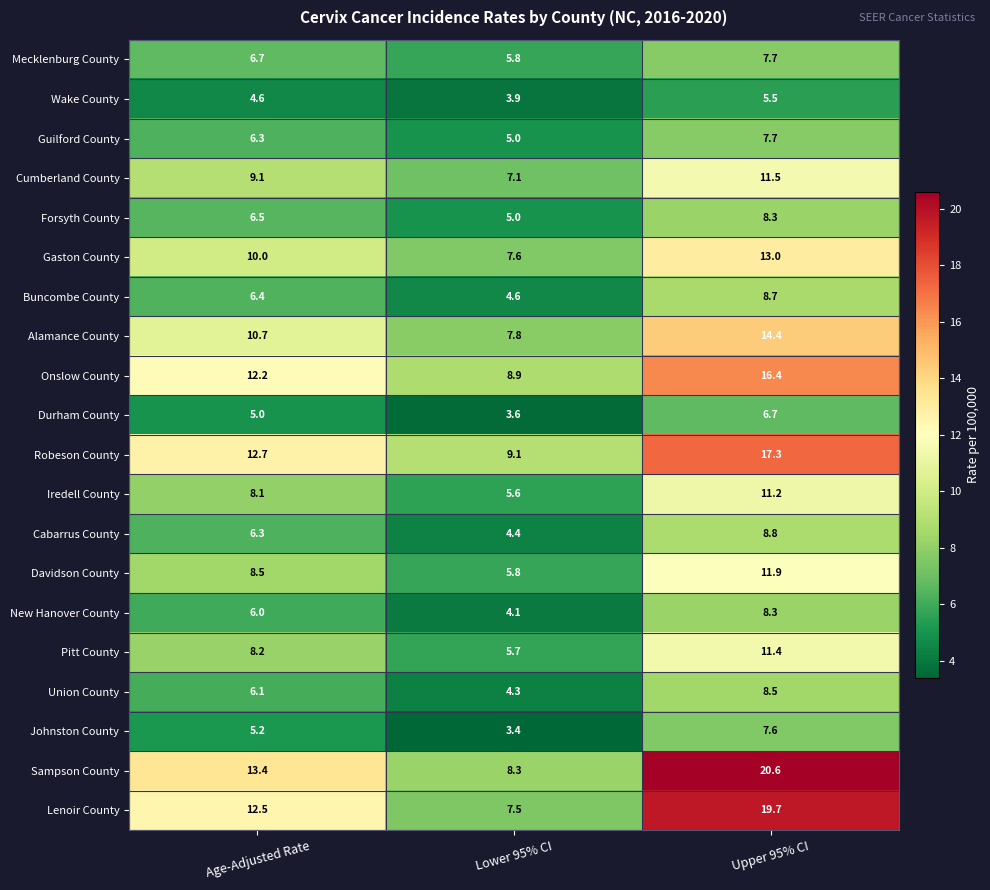

At which category is the sum across all series the highest?

Upper 95% CI